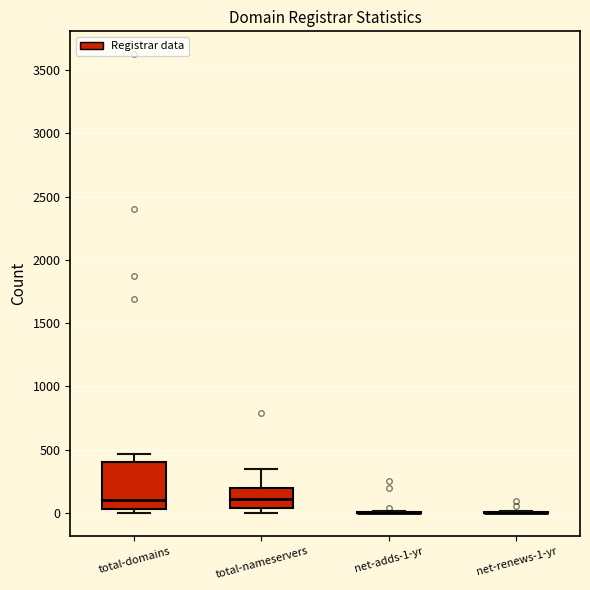

Reading left to right, transcribe this box plot: for each box, give where its median line is, the range the box spans, and where its two whiskers end, as read against the y-axis. The values are not printed on the chart, so give them approximately, as read against the axis.

total-domains: median 100, box 50 to 400, whiskers 0 to 450
total-nameservers: median 100, box 50 to 200, whiskers 0 to 350
net-adds-1-yr: box collapsed to a line at 0, whiskers 0 to 0
net-renews-1-yr: box collapsed to a line at 0, whiskers 0 to 0